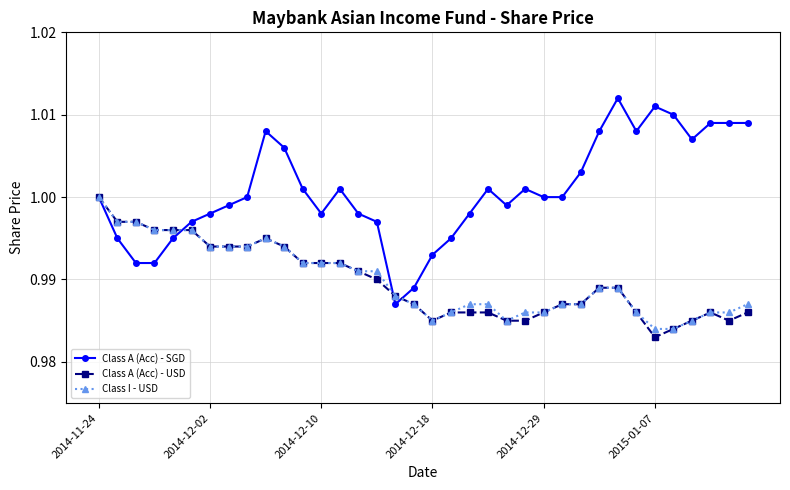

At how many categories does at least one series exceed 0?

36